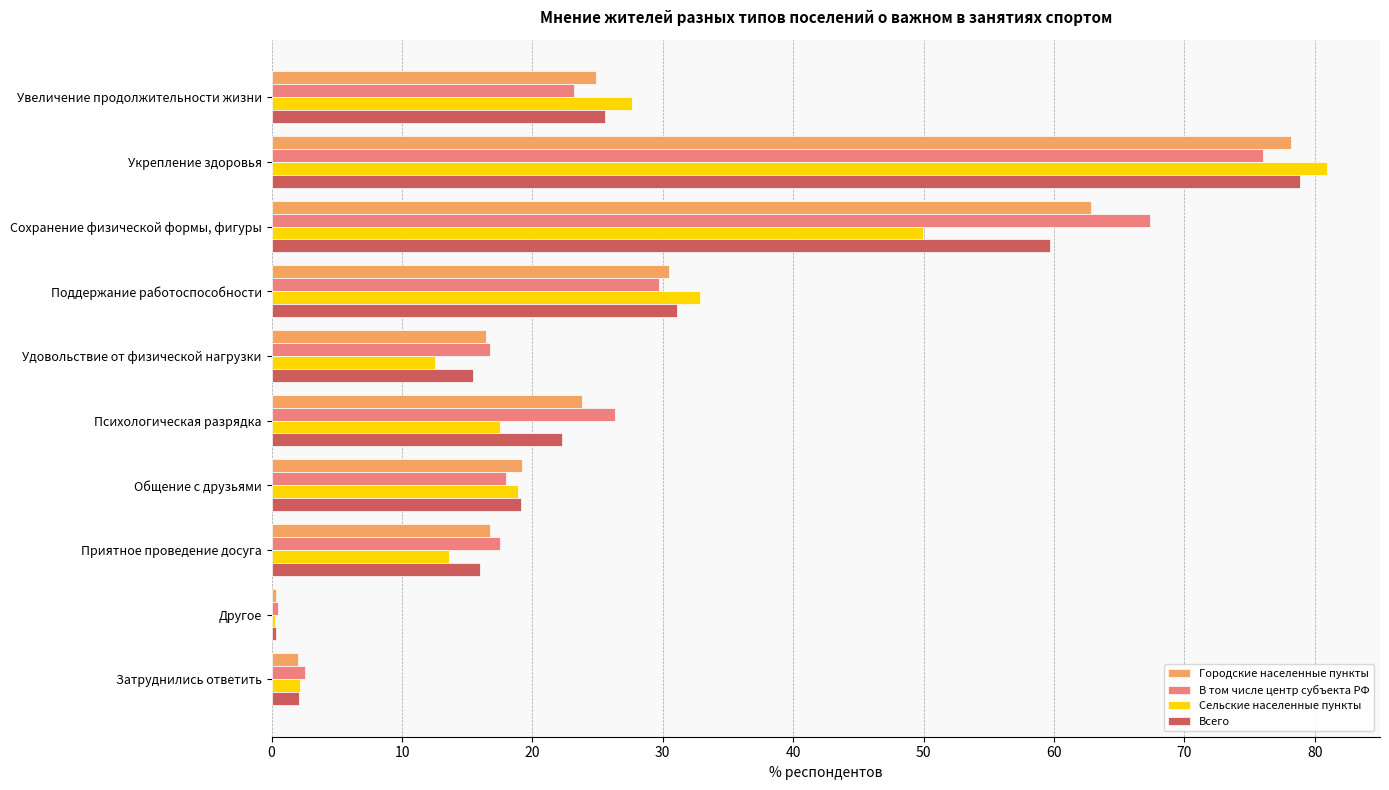

What are all the series names shown in the legend?

Городские населенные пункты, В том числе центр субъекта РФ, Сельские населенные пункты, Всего